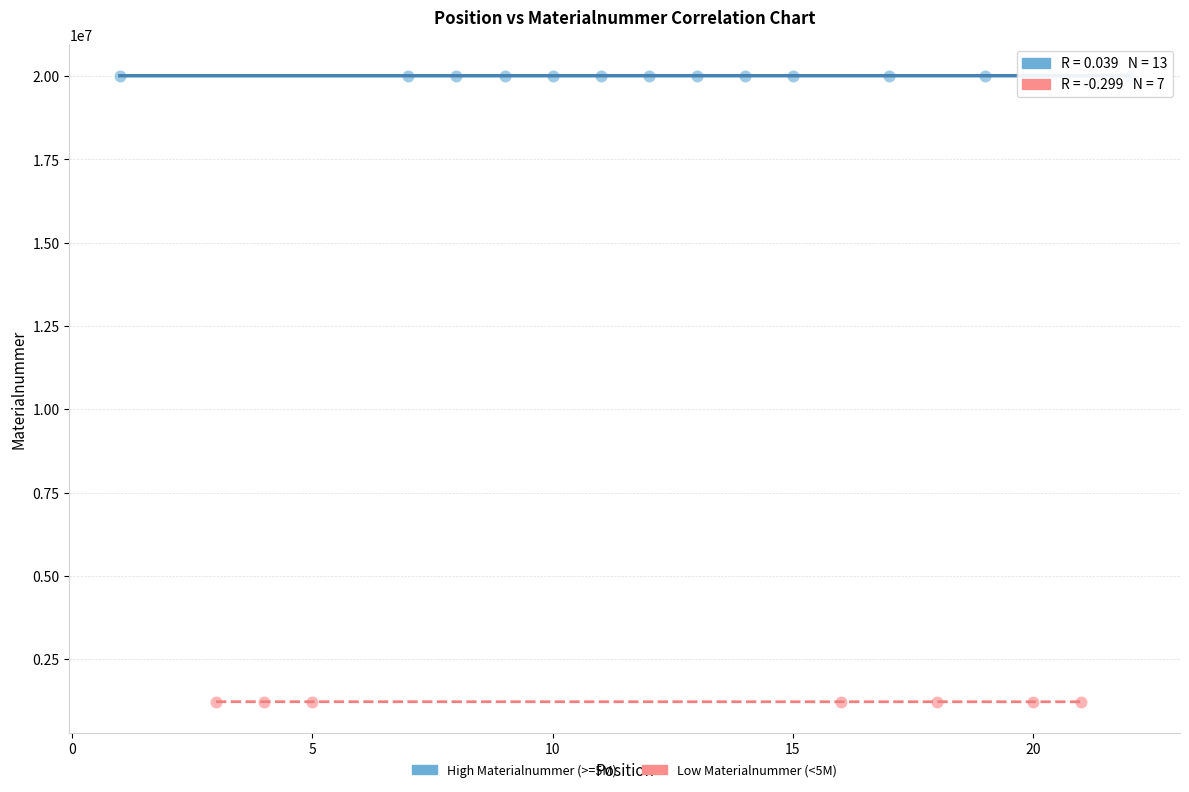

What are all the series names shown in the legend?

High Materialnummer (>=5M), Low Materialnummer (<5M)